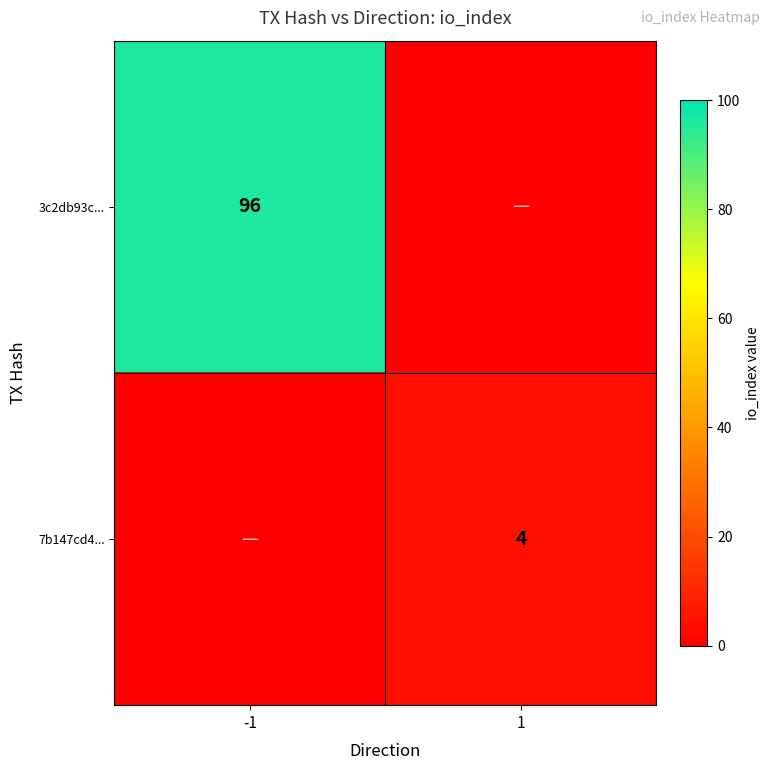

Is it true that 7b147cd4... equals 2 at 1?

False